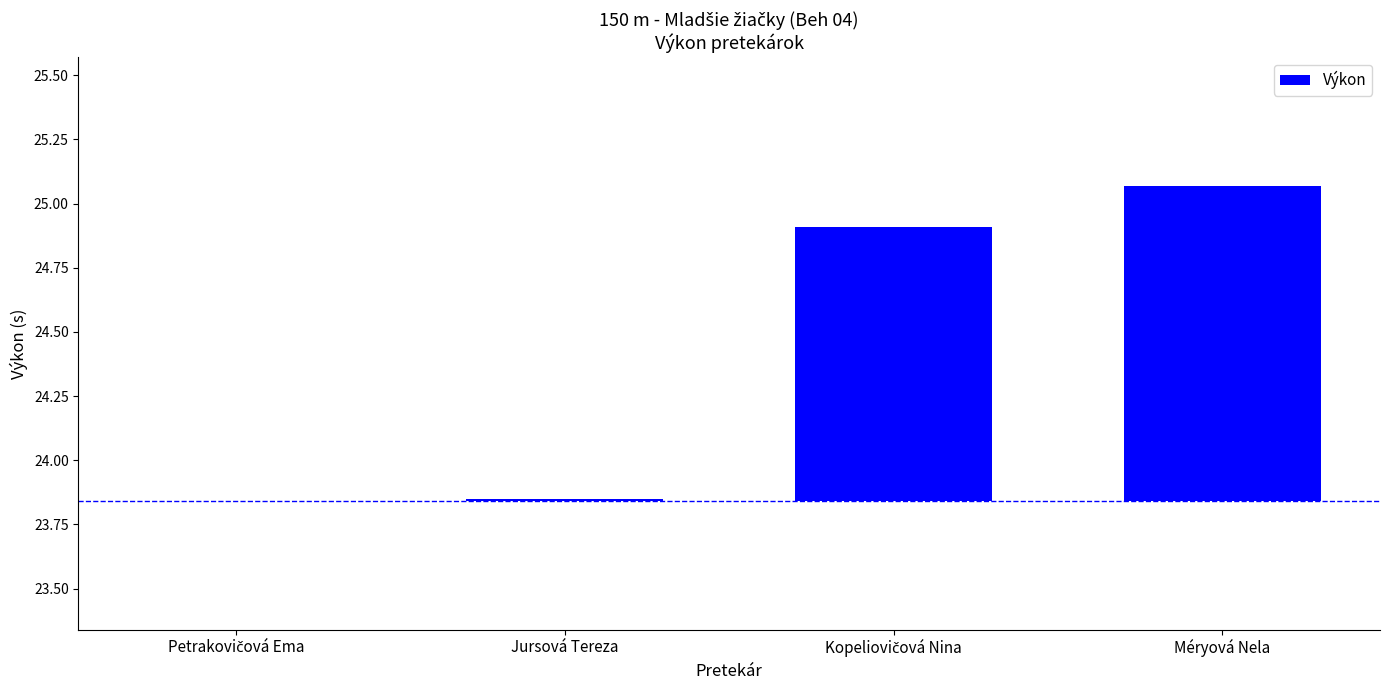

What is the label of the 1st bar from the left?

Petrakovičová Ema